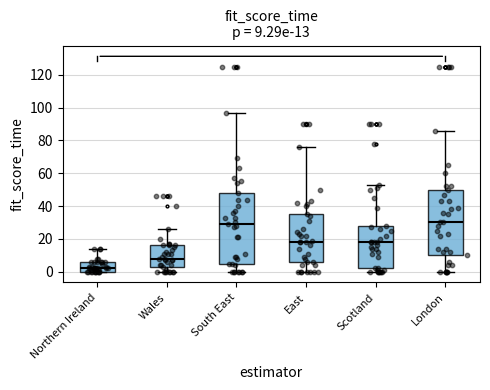

Which box has the lowest median line?

Northern Ireland